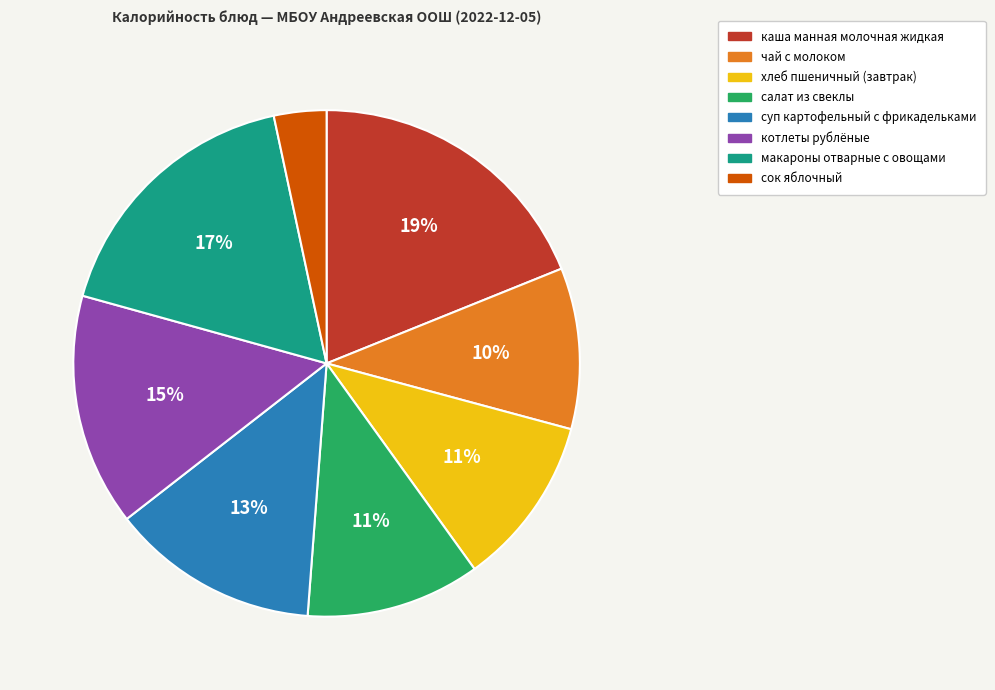

To the nearest percent, what is the combined percentage of котлеты рублёные and каша манная молочная жидкая?

34%